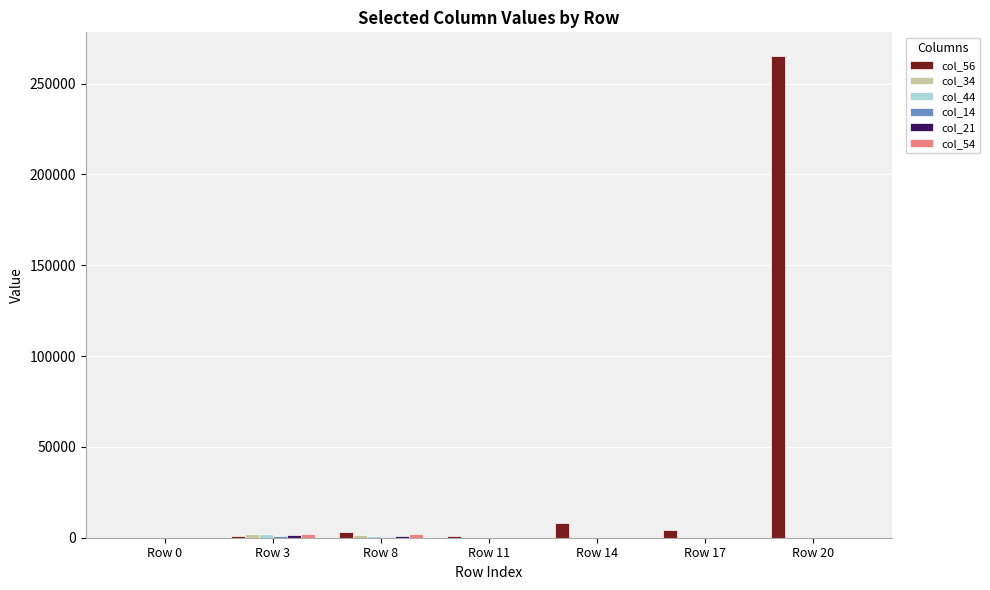

At which category is the sum across all series the highest?

Row 20